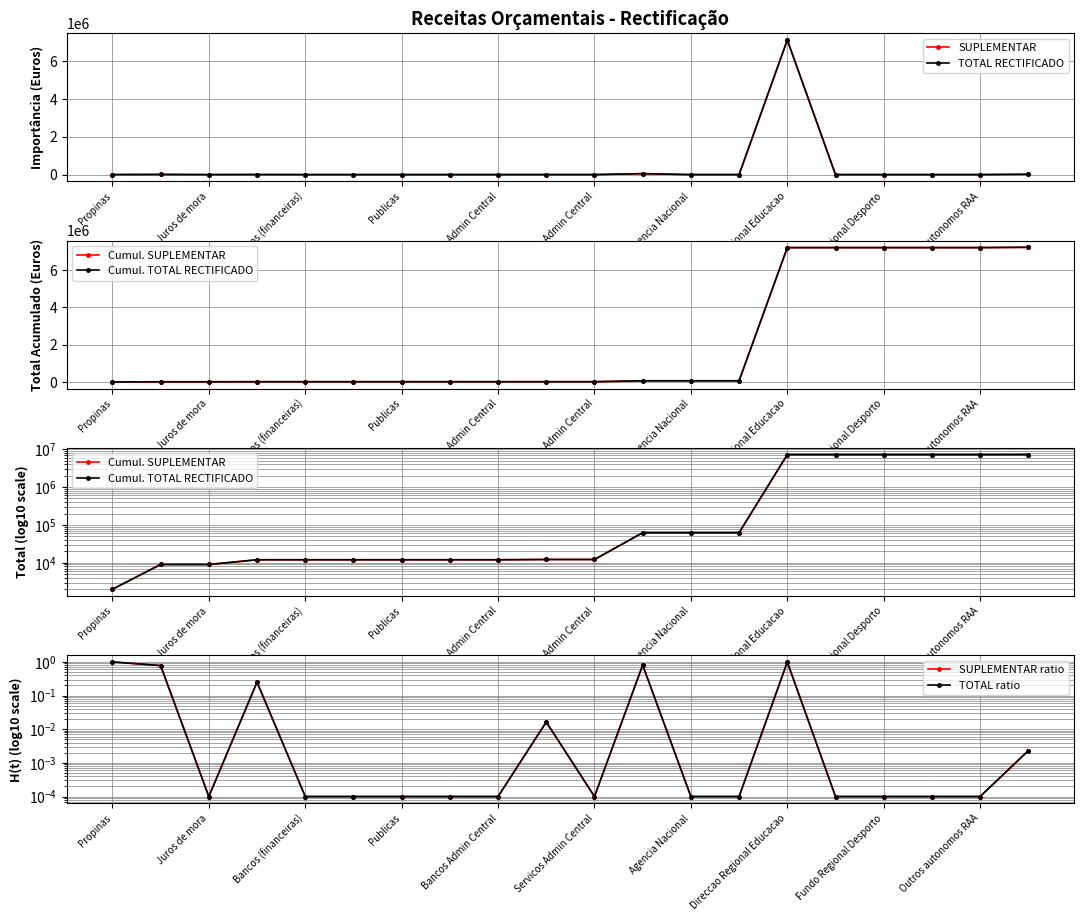

What is the greatest value displayed?

7212475.0